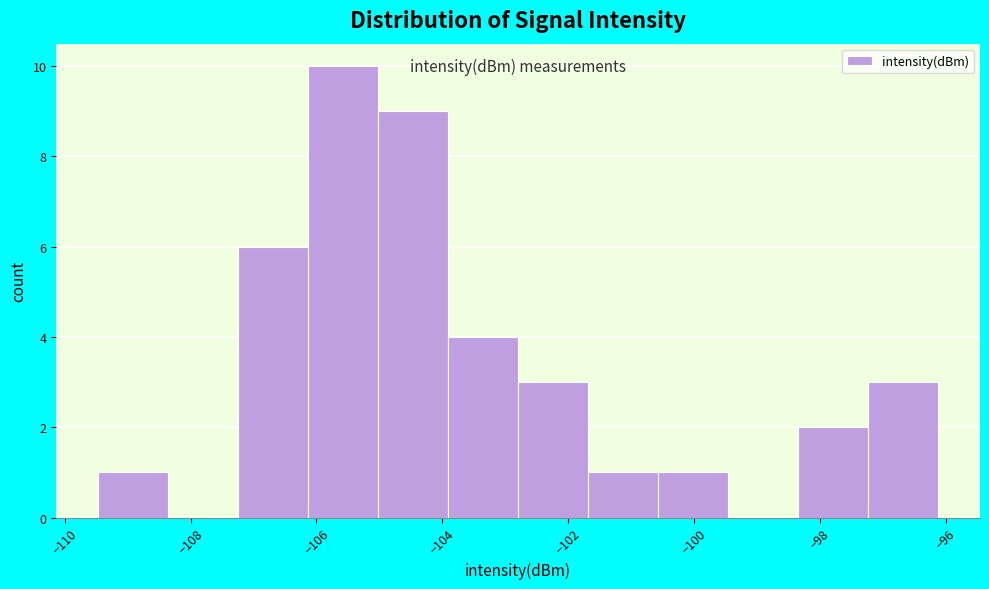

What is the height of the bar covering -105.0 to -104.0 on the x-axis? Neither the bar edges nor the heights are printed on the chart, so give them approximately, as read against the axes.

9